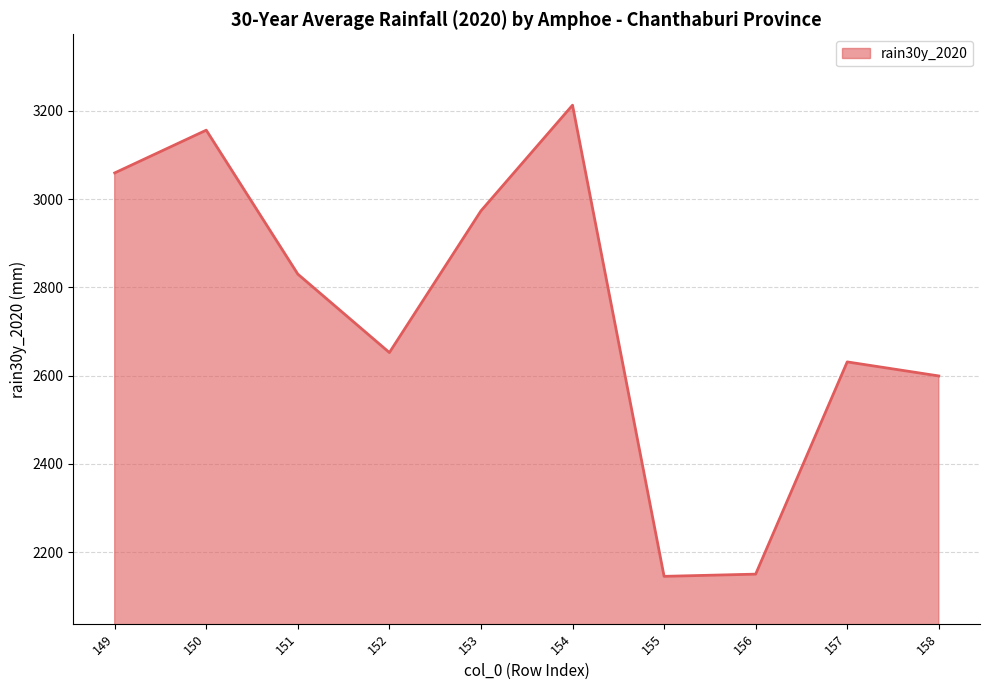

Count the number of values greater than 2829.

5